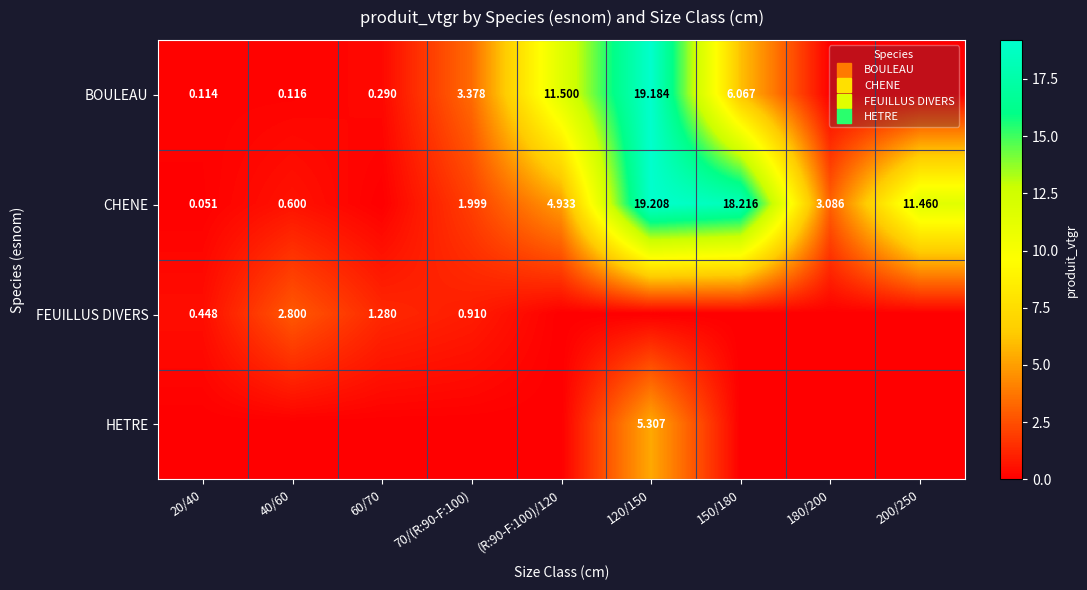

What is the greatest value displayed?

19.2